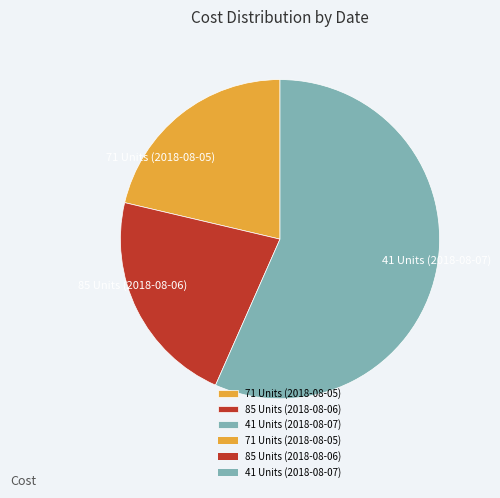

True or false: 85 Units (2018-08-06) accounts for 22% of the total.

True